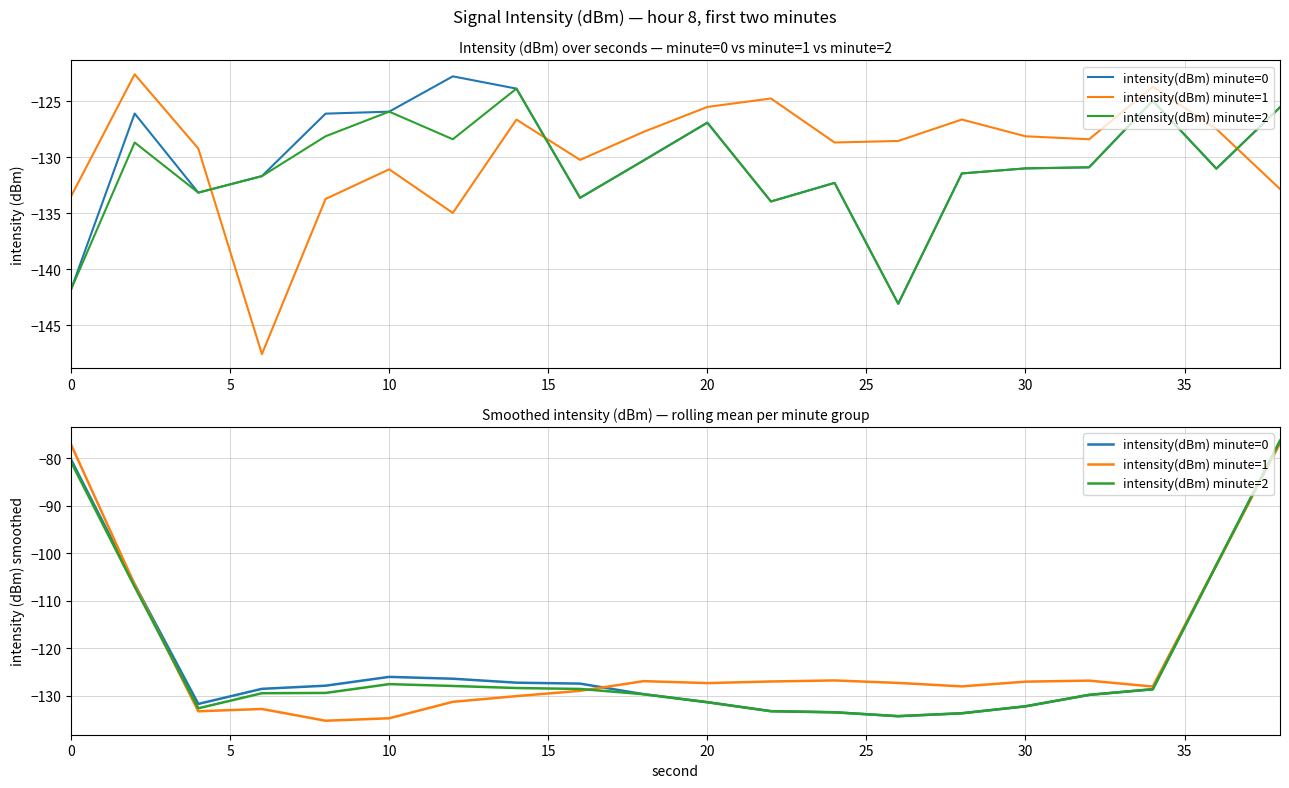

What is the value of the intensity(dBm) minute=1 point at the 19th from the left?

-102.5